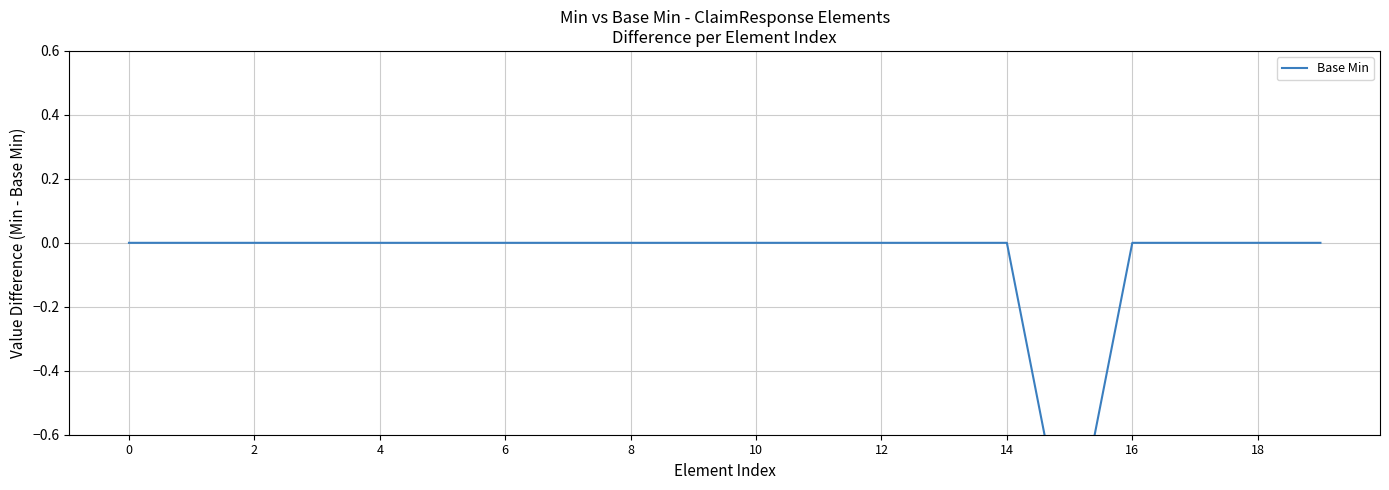

Is it true that the value at 14 is 0?

True